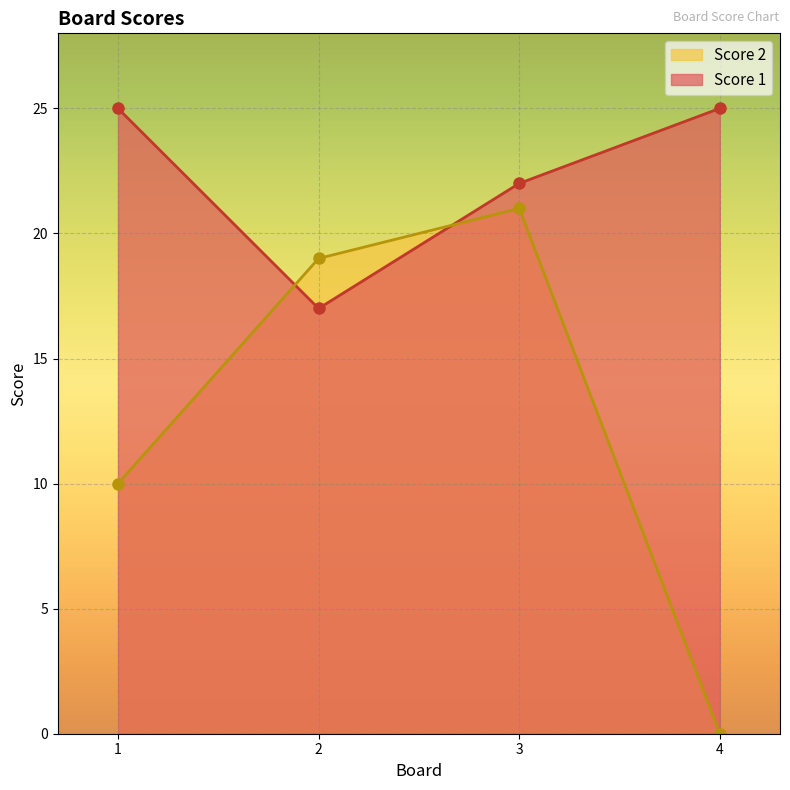

Rank the series by their average value, from highest to lowest.

Score 1, Score 2